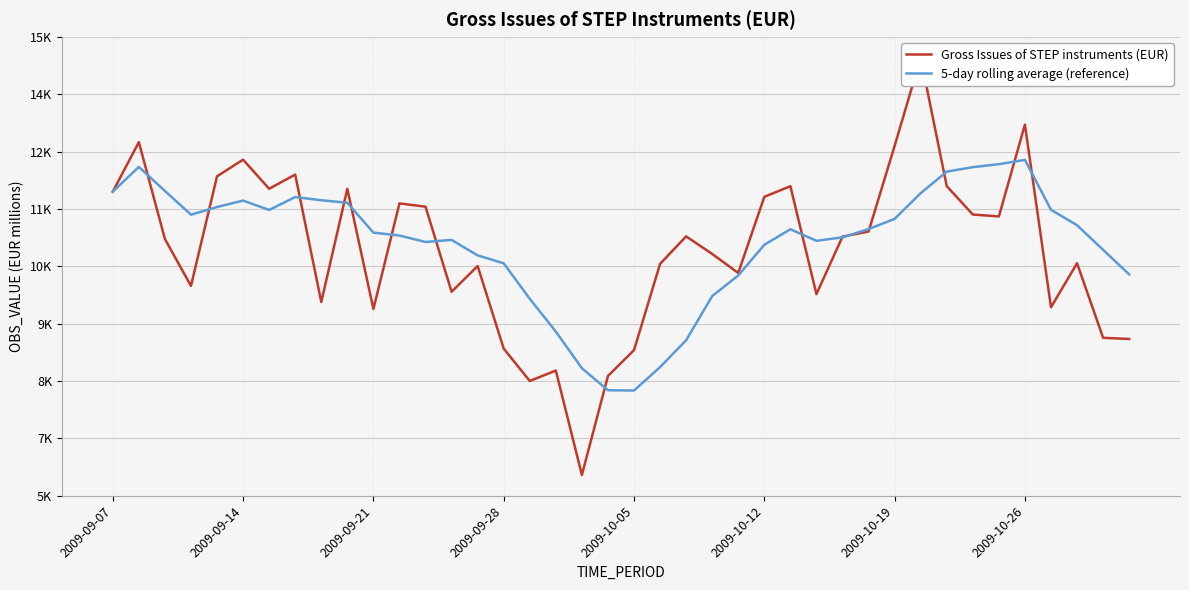

Rank the series at 38 from lowest to highest value.

Gross Issues of STEP instruments (EUR), 5-day rolling average (reference)